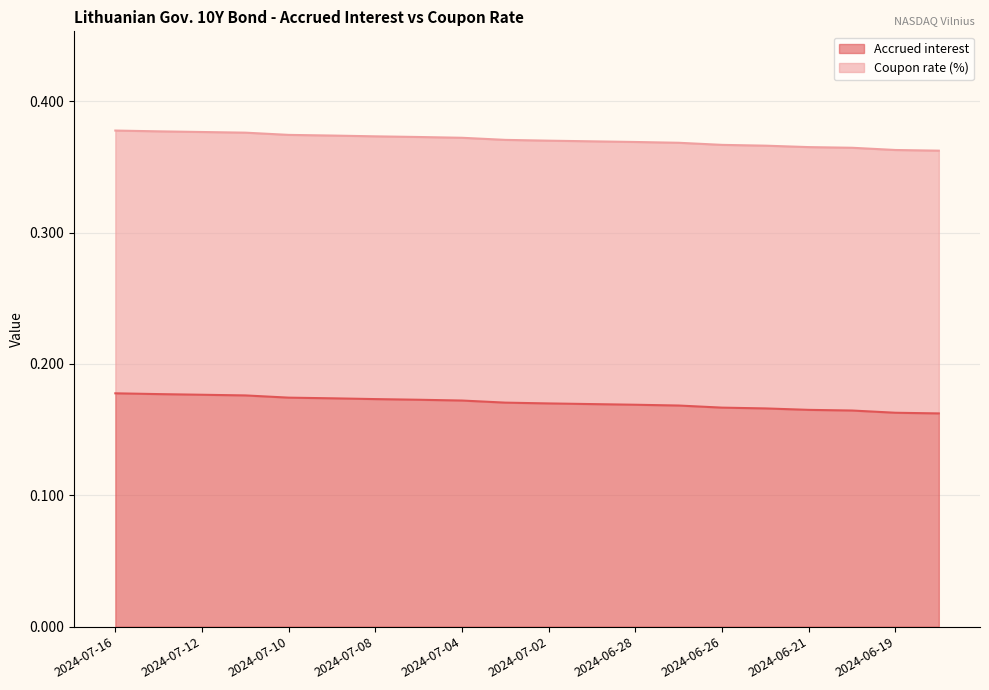

Between 2024-06-25 and 2024-07-02, which is larger?

2024-07-02